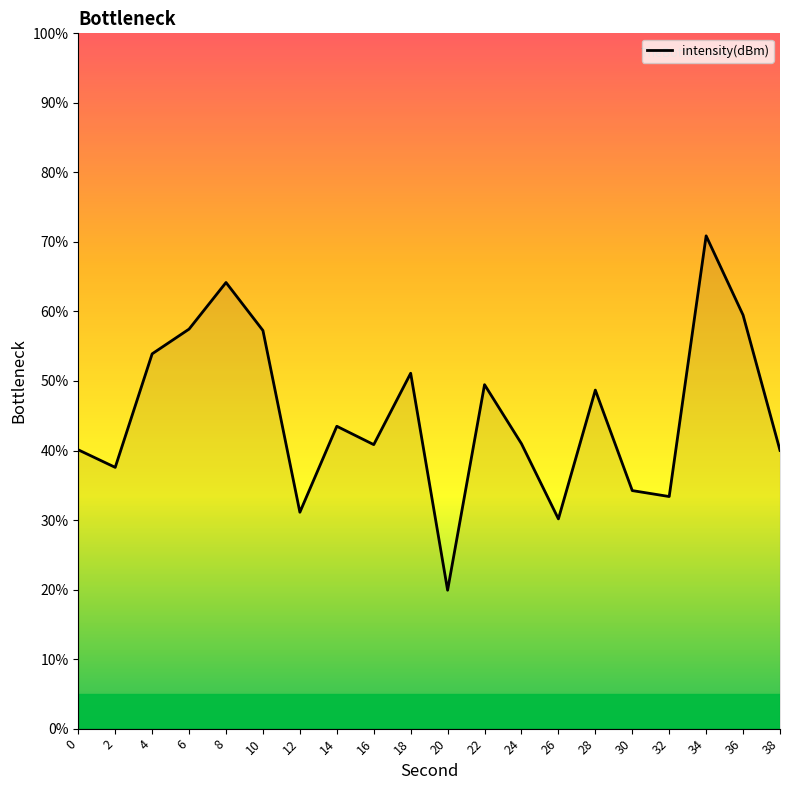

What is the difference between the maximum and minimum values?

51.0